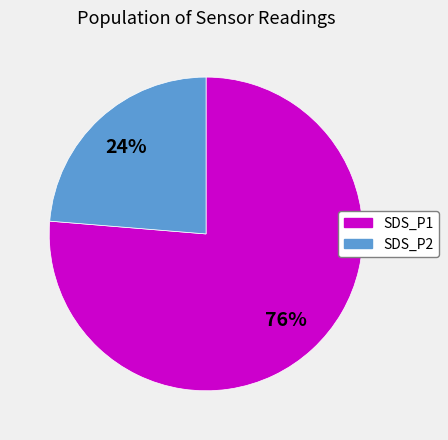

Which category has the biggest portion of the pie?

SDS_P1